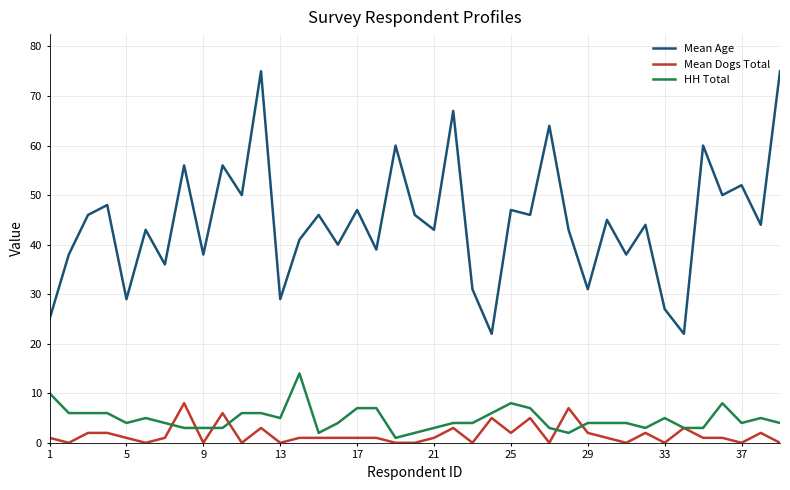

List the series in order of their peak value, lowest first.

Mean Dogs Total, HH Total, Mean Age